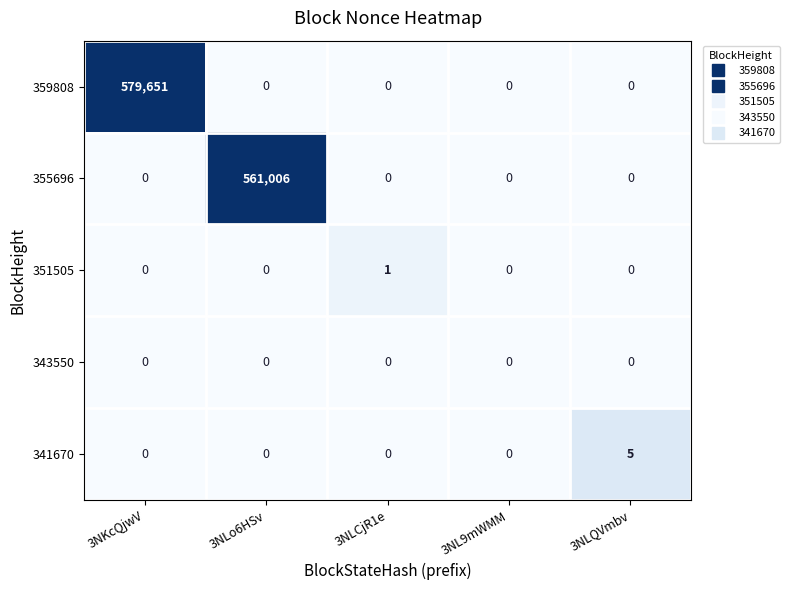

What is the total value across all series at 3NKcQjwV?

579651